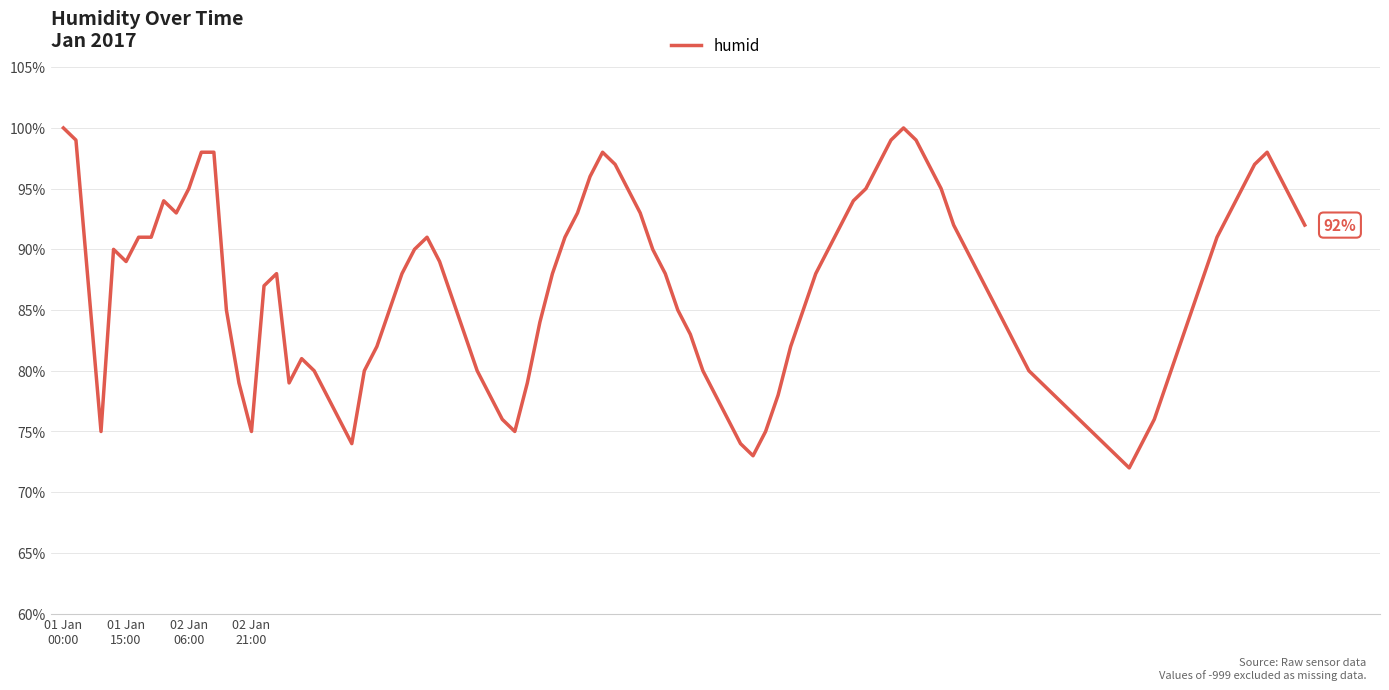

What is the smallest value displayed?

72